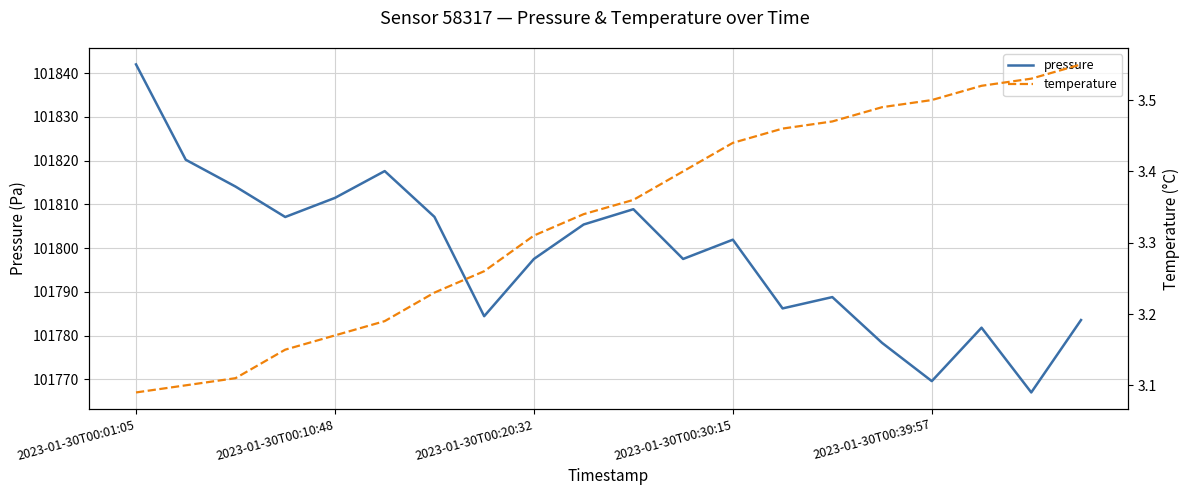

Where does the pressure series first go above 101801?

2023-01-30T00:01:05